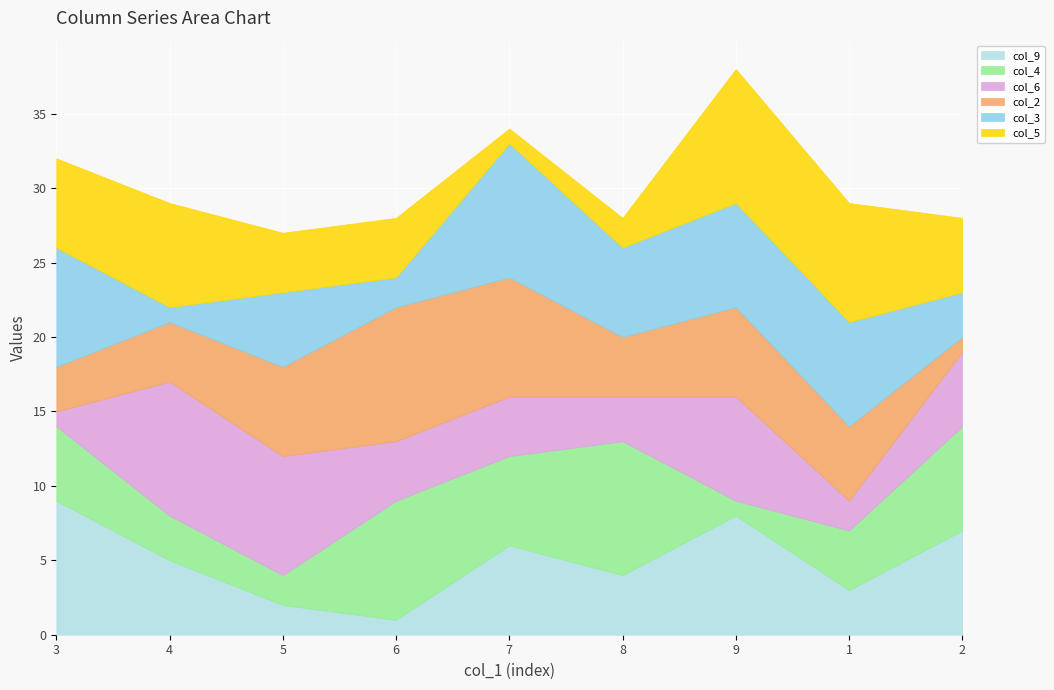

How many categories are shown in the chart?

9